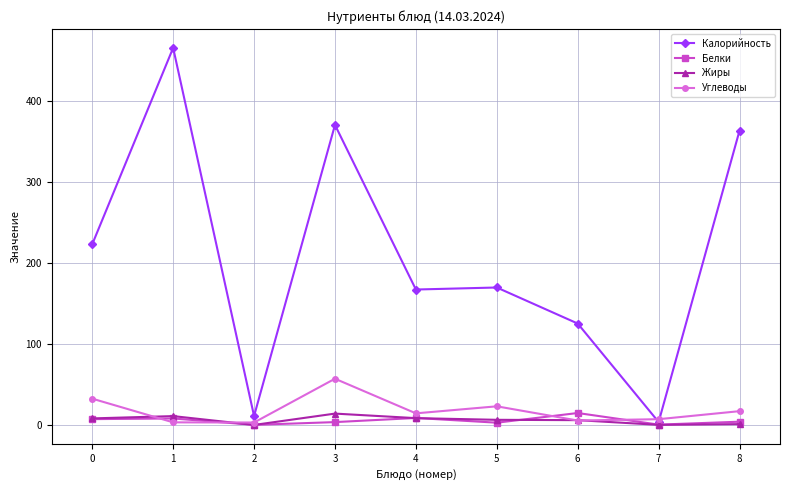

What is the maximum value for Белки?

14.7